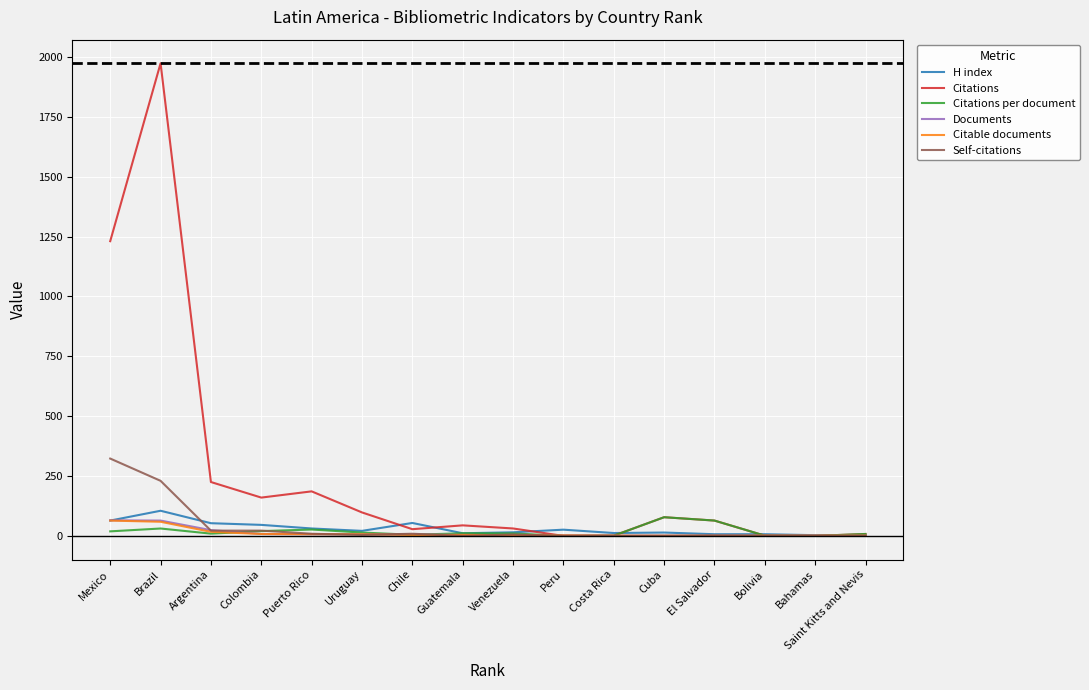

Is it true that Self-citations equals 0.0 at Cuba?

True